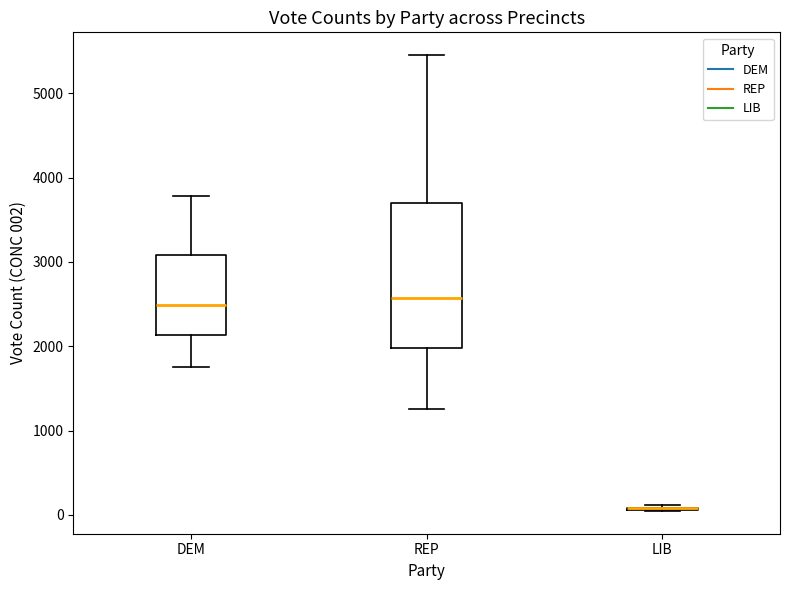

Where is the upper edge of the box for DEM on the y-axis? The values are not printed on the chart, so give them approximately, as read against the axis.

3100